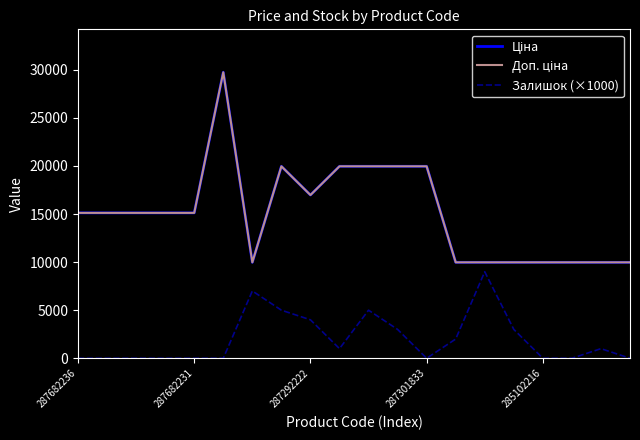

Is this an area chart (filled region under the line)?

No